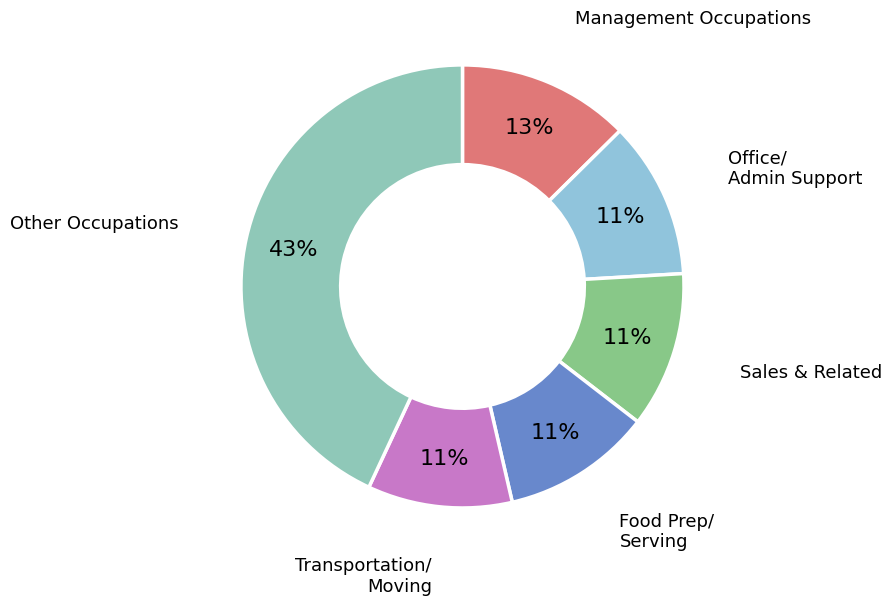

Does any single category account for the majority?

No